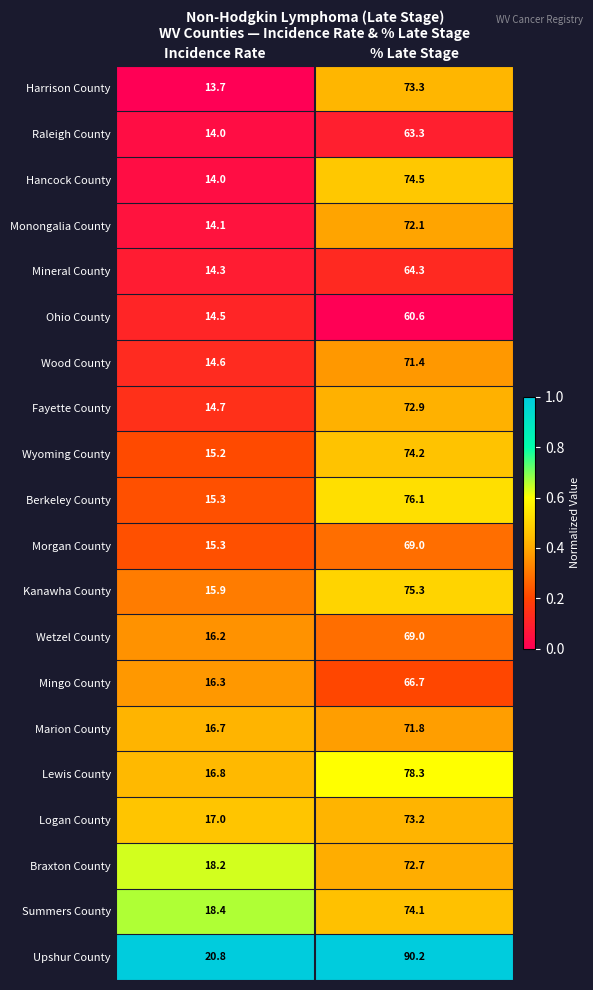

Rank the categories by Upshur County value from lowest to highest.

Incidence Rate, % Late Stage